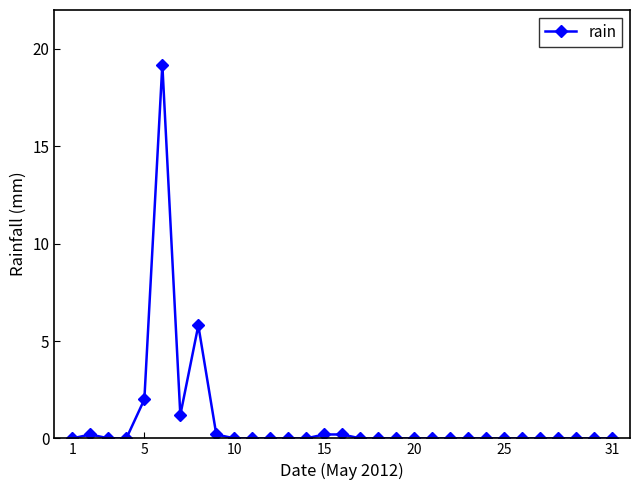

Count the number of data series in this chart.

1